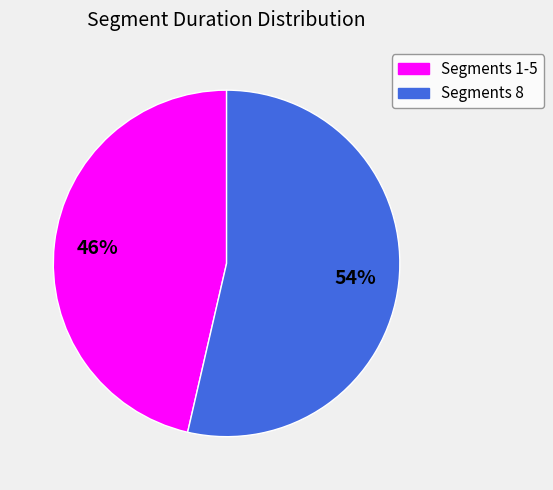

Do Segments 8 and Segments 1-5 together represent more than half of the pie?

Yes